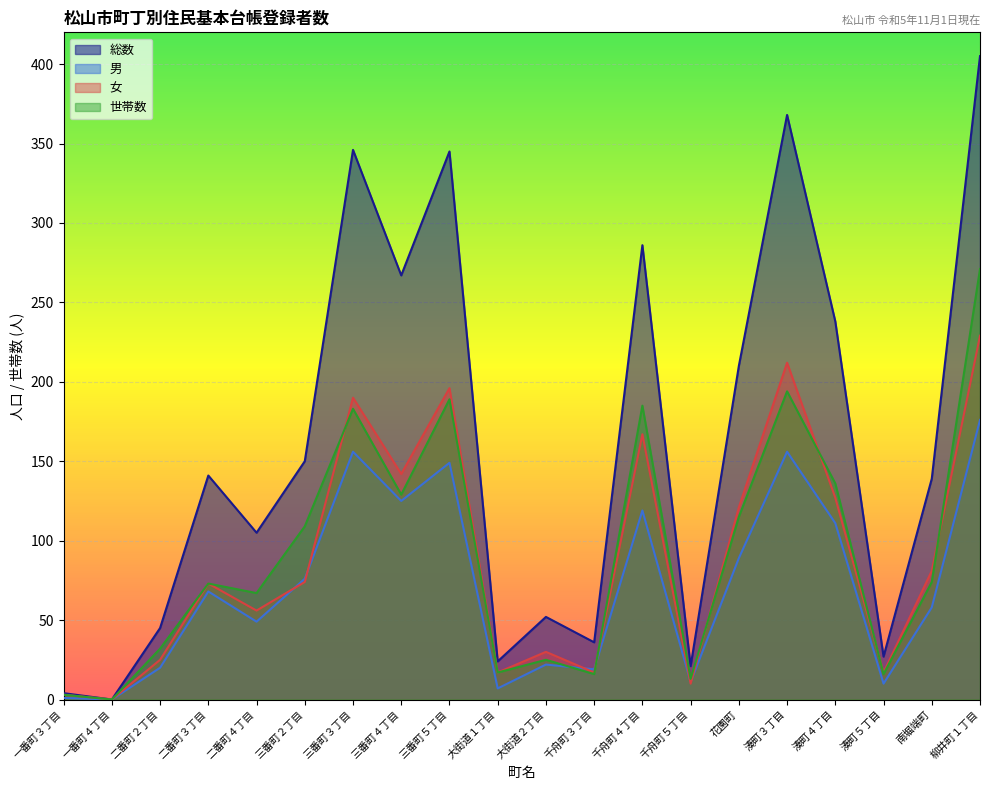

Where is 男 nearest to the value 88?

花園町